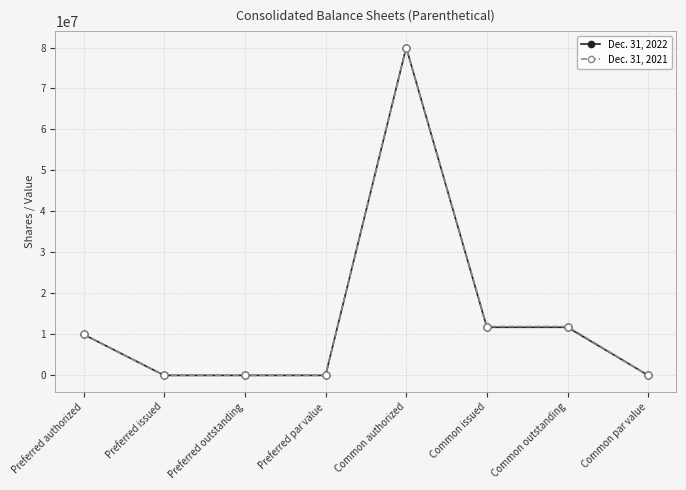

What are all the series names shown in the legend?

Dec. 31, 2022, Dec. 31, 2021